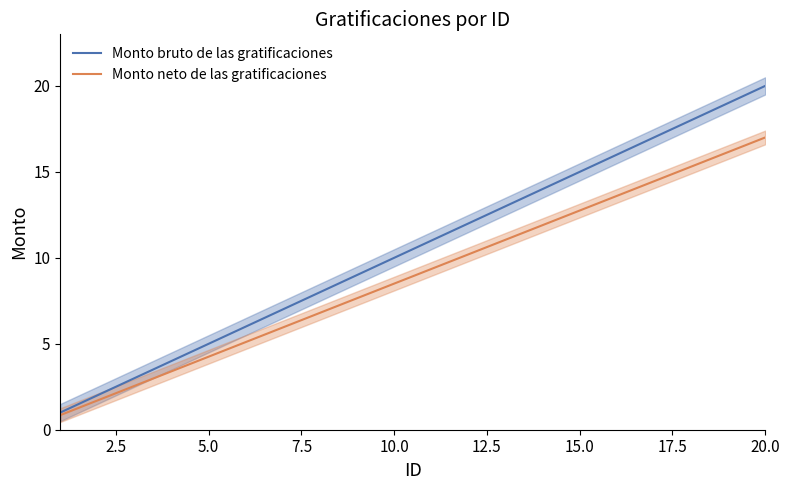

True or false: Monto bruto de las gratificaciones and Monto neto de las gratificaciones intersect in this chart.

False